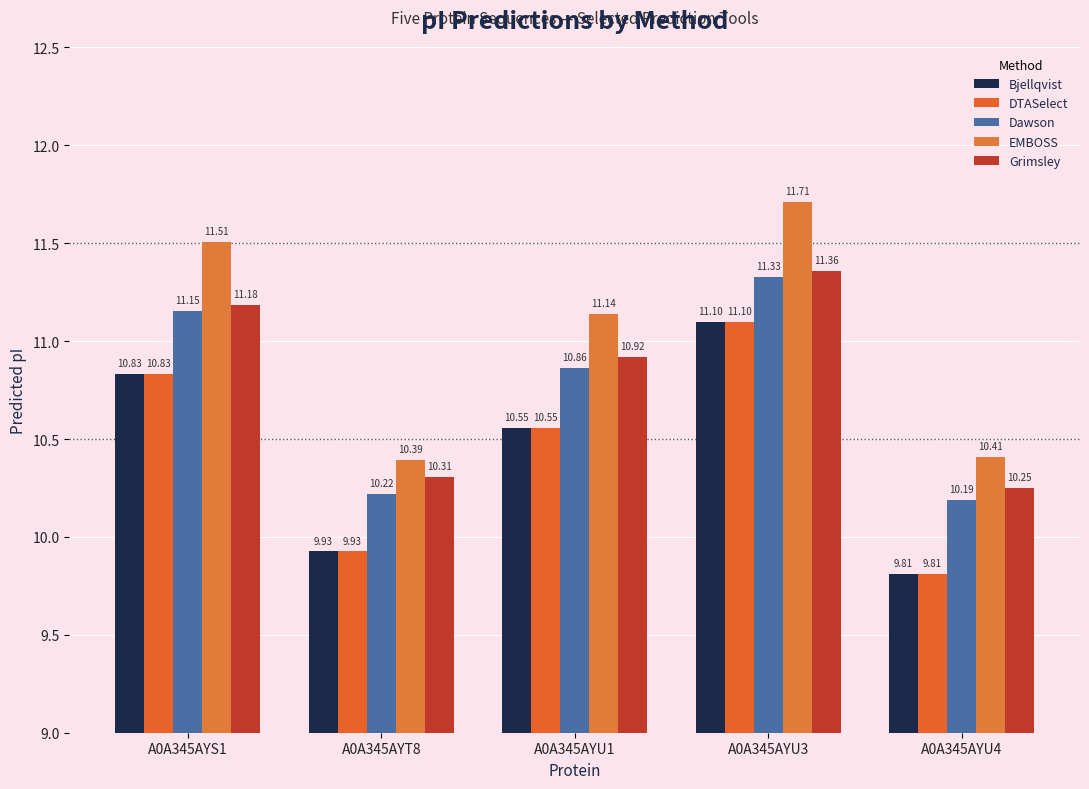

Reading left to right, what are all the values shown in this chart?

Bjellqvist: 10.8	9.9	10.6	11.1	9.8
DTASelect: 10.8	9.9	10.6	11.1	9.8
Dawson: 11.2	10.2	10.9	11.3	10.2
EMBOSS: 11.5	10.4	11.1	11.7	10.4
Grimsley: 11.2	10.3	10.9	11.4	10.2